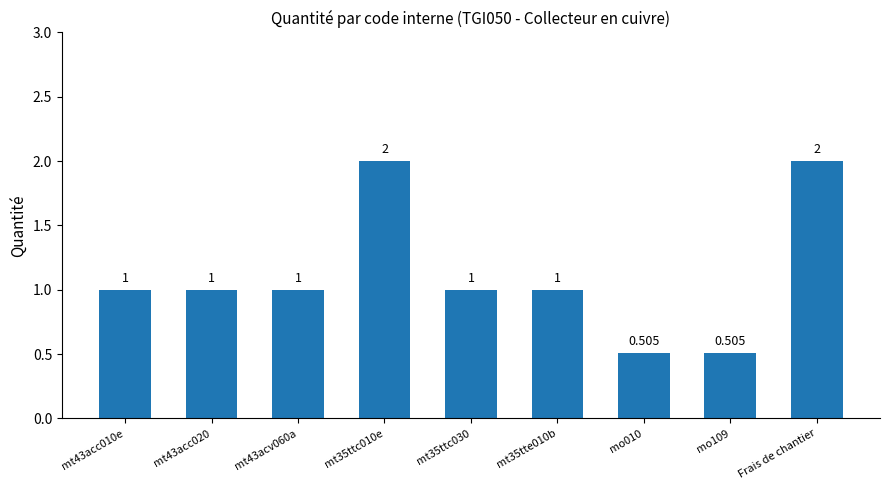

What is the difference between the values at mt43acv060a and mt35ttc010e?

1.0